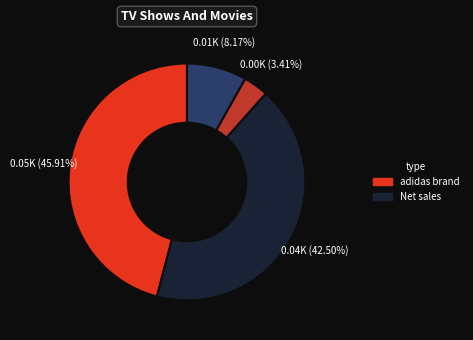

Does any single category account for the majority?

No